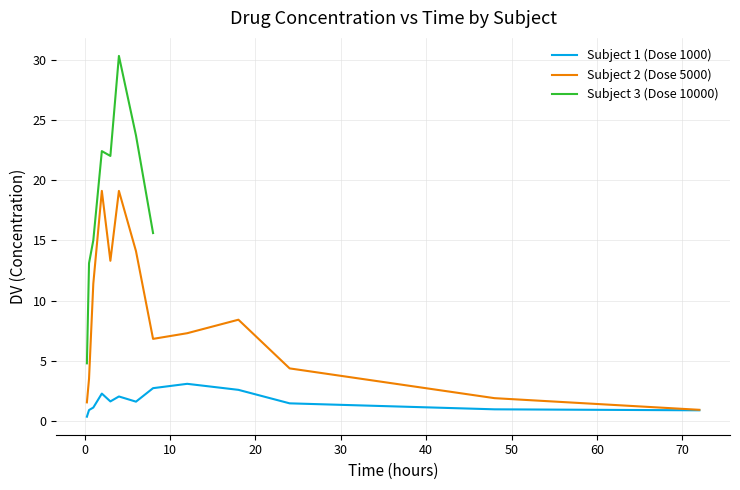

What is the change in value from 4.0 to 8.0?

+0.7